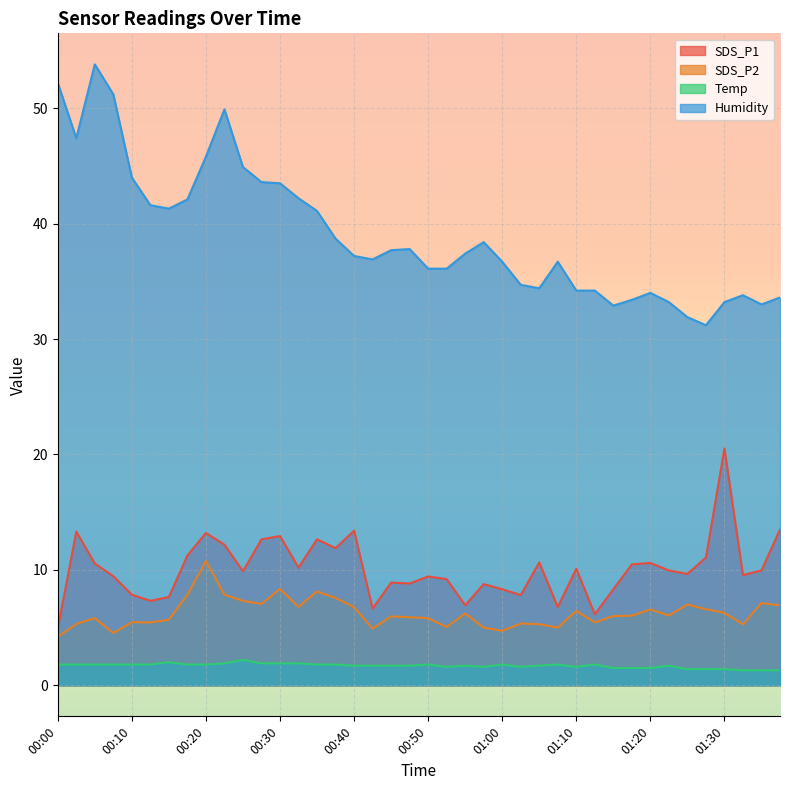

What is the difference between the SDS_P2 values at 01:03 and 00:55?

0.9